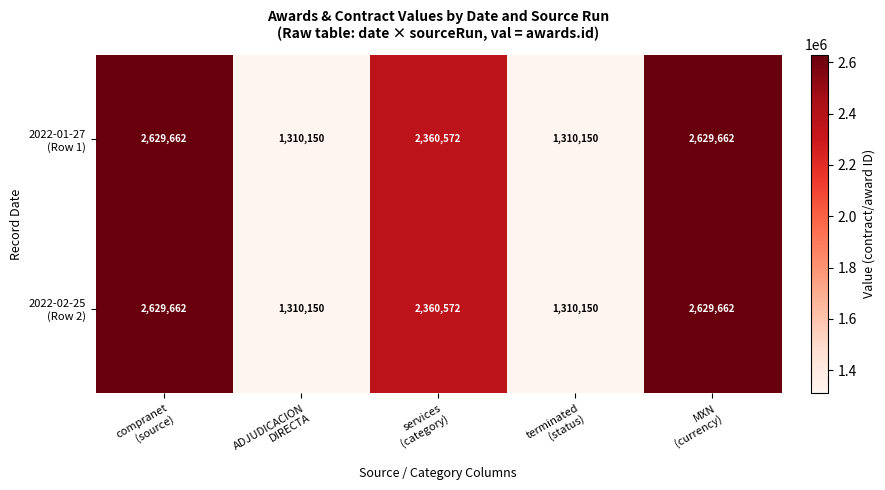

What is the smallest value displayed?

1310150